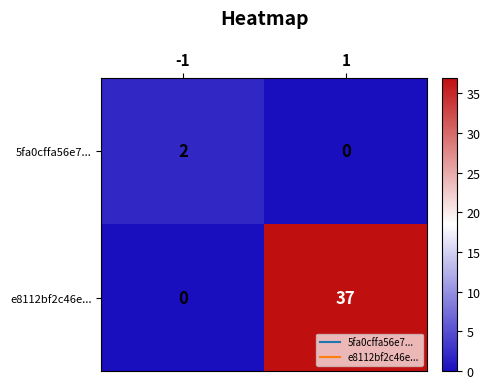

What is the maximum value shown in the chart?

37